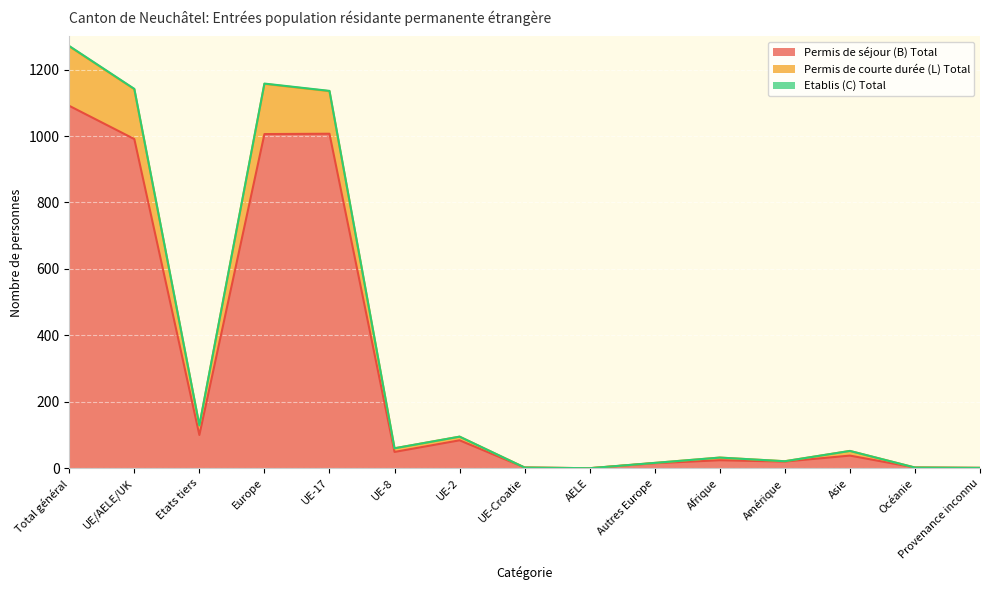

How many values in Permis de séjour (B) Total are above zero?

14